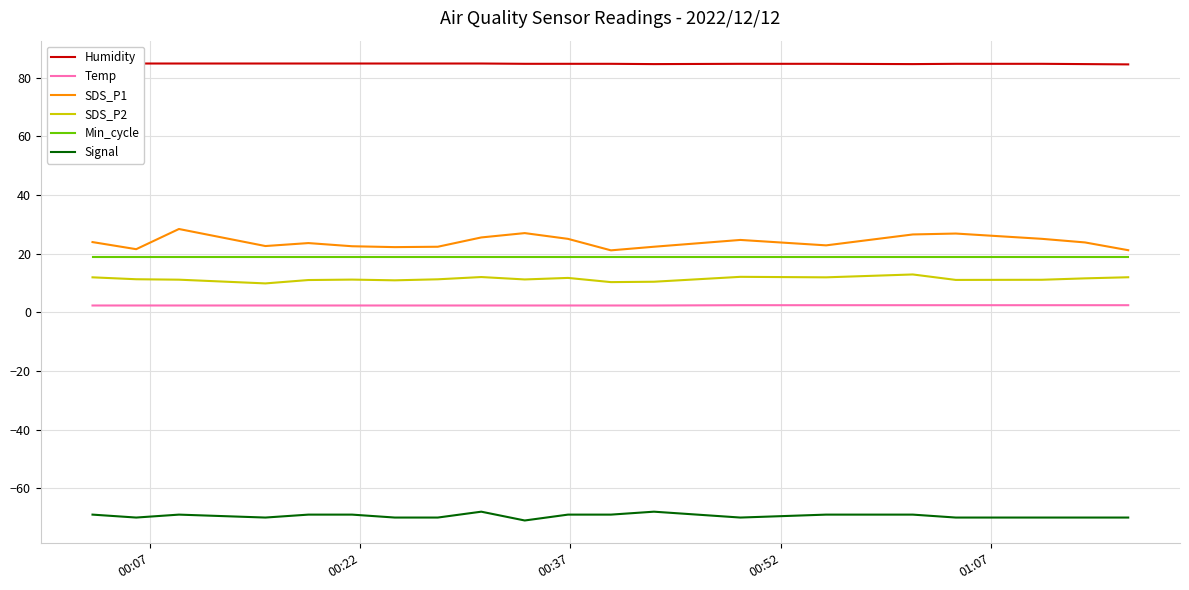

True or false: SDS_P2 and Min_cycle cross at least once.

False